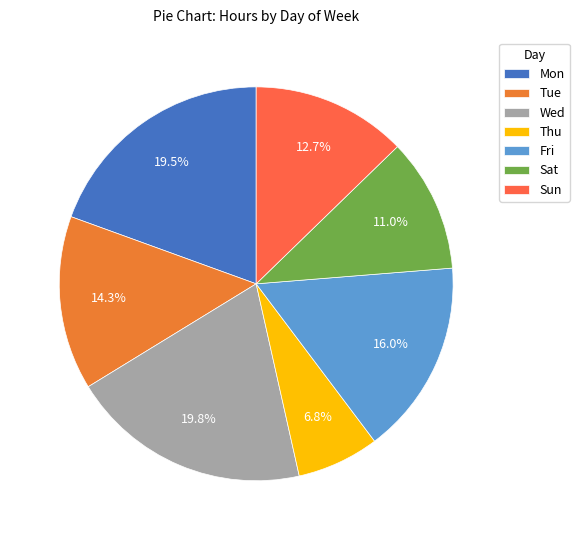

Count the number of slices in the pie.

7